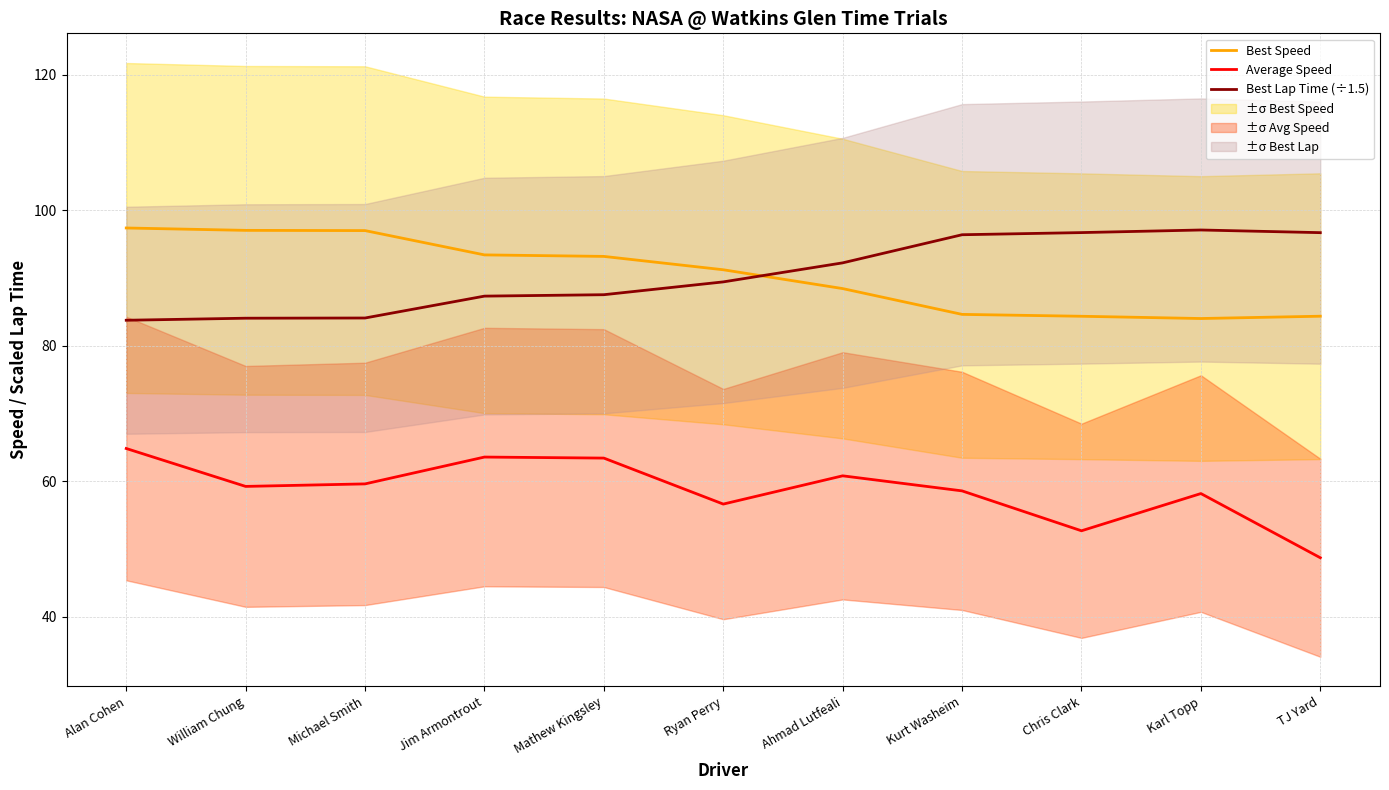

What is the difference between the maximum and minimum values in the Best Lap Time (÷1.5) series?

13.3